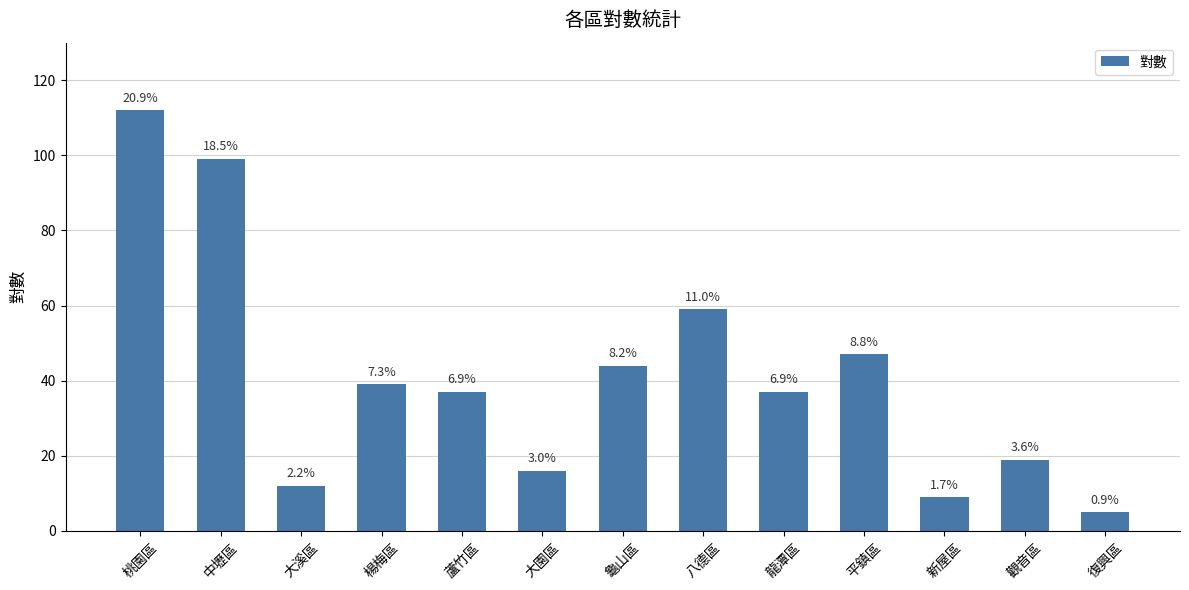

Reading left to right, list all the values displayed in this chart.

桃園區=112	中壢區=99	大溪區=12	楊梅區=39	蘆竹區=37	大園區=16	龜山區=44	八德區=59	龍潭區=37	平鎮區=47	新屋區=9	觀音區=19	復興區=5